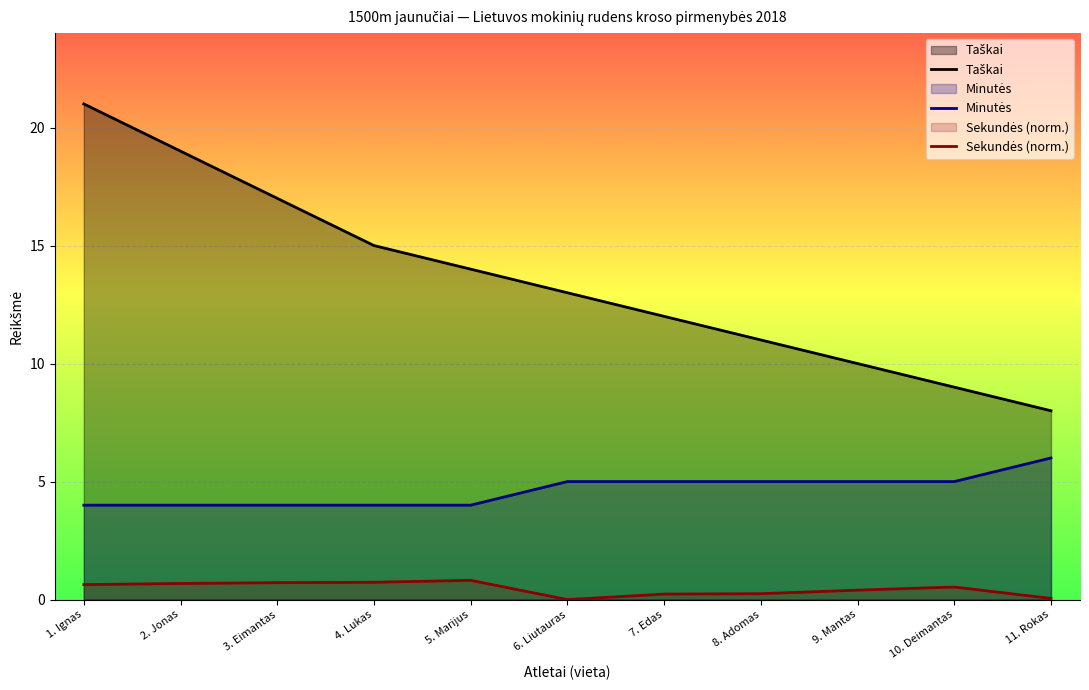

What is the sum of the Taškai values at 10. Deimantas and 5. Marijus?

23.0